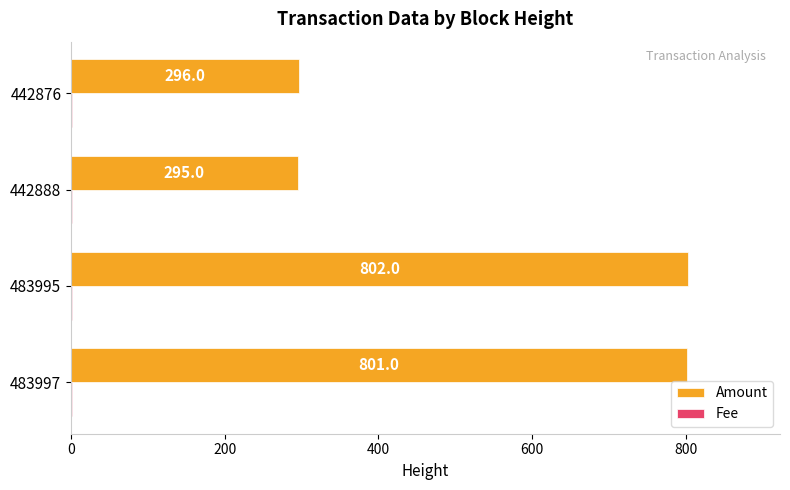

What is the maximum value shown in the chart?

802